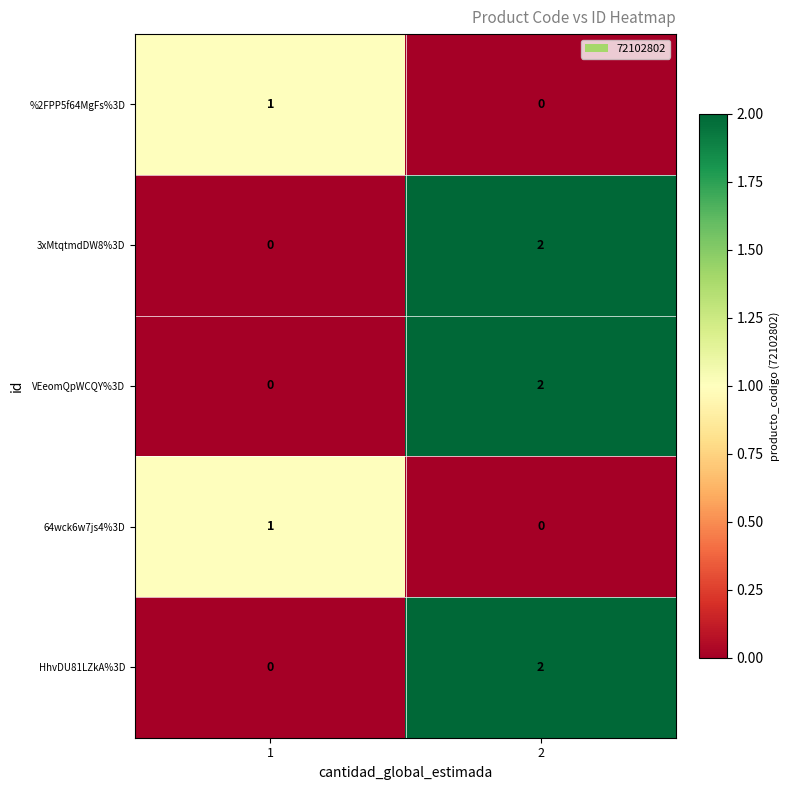

The %2FPP5f64MgFs%3D series shows 1 at 2. True or false?

False